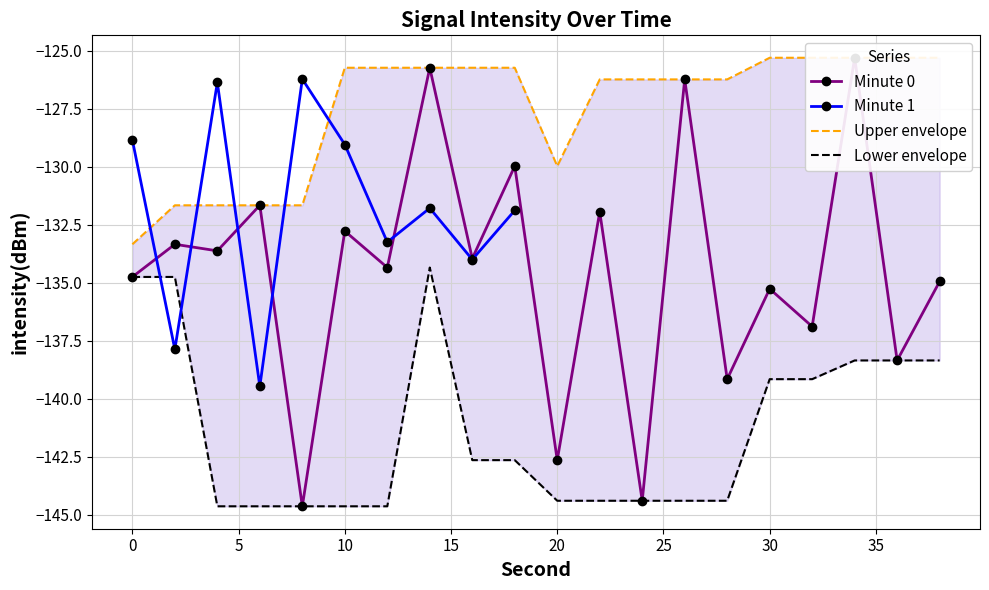

What is the maximum value for Minute 1?

-126.2